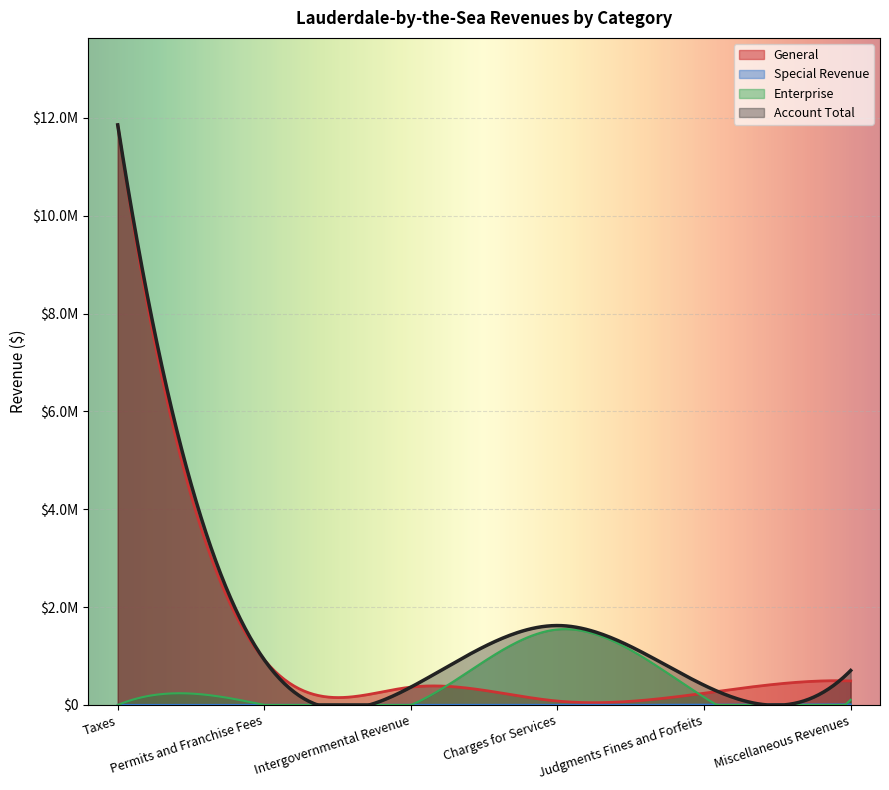

At which category is the sum across all series the highest?

Taxes